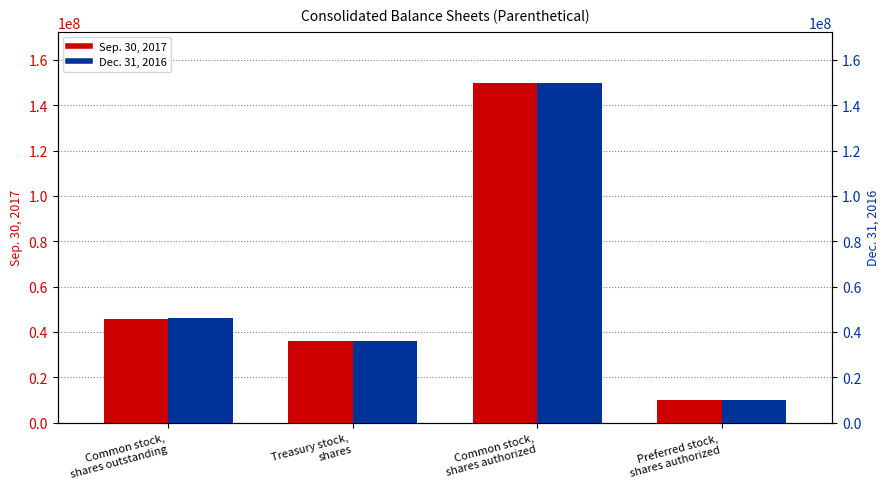

What is the sum of the Sep. 30, 2017 values at Common stock,
shares outstanding and Preferred stock,
shares authorized?

55847389